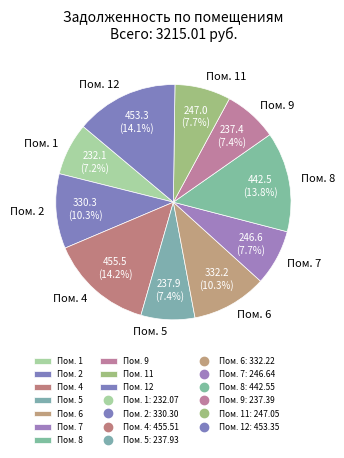

Which has a higher value, Пом. 12 or Пом. 5?

Пом. 12